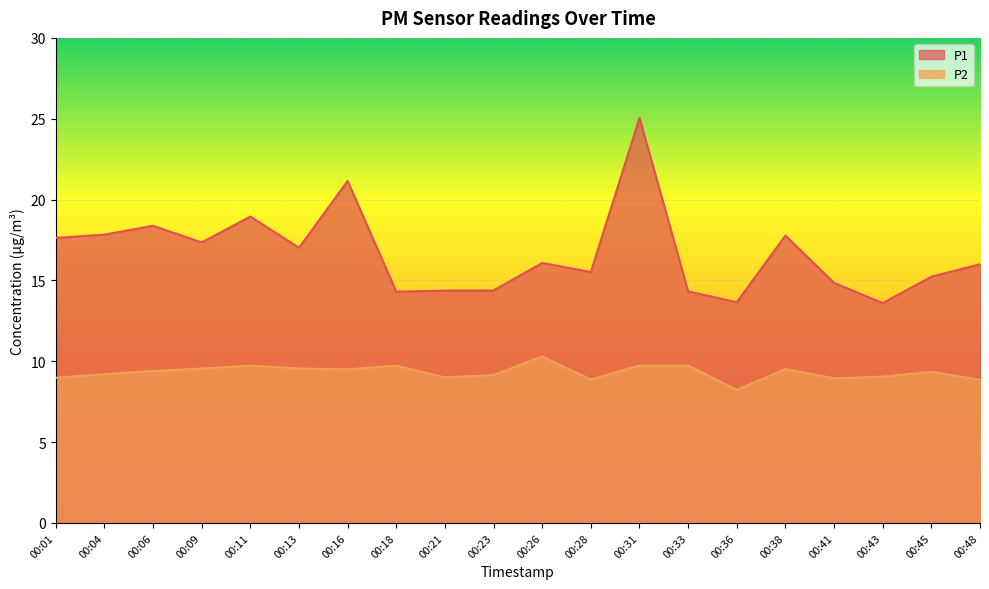

What is the total value across all series at 00:33?

24.1